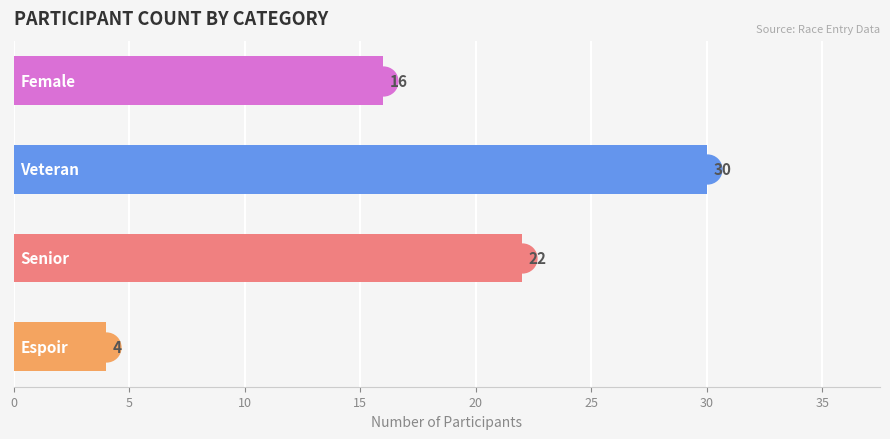

What is the sum of all values?

72